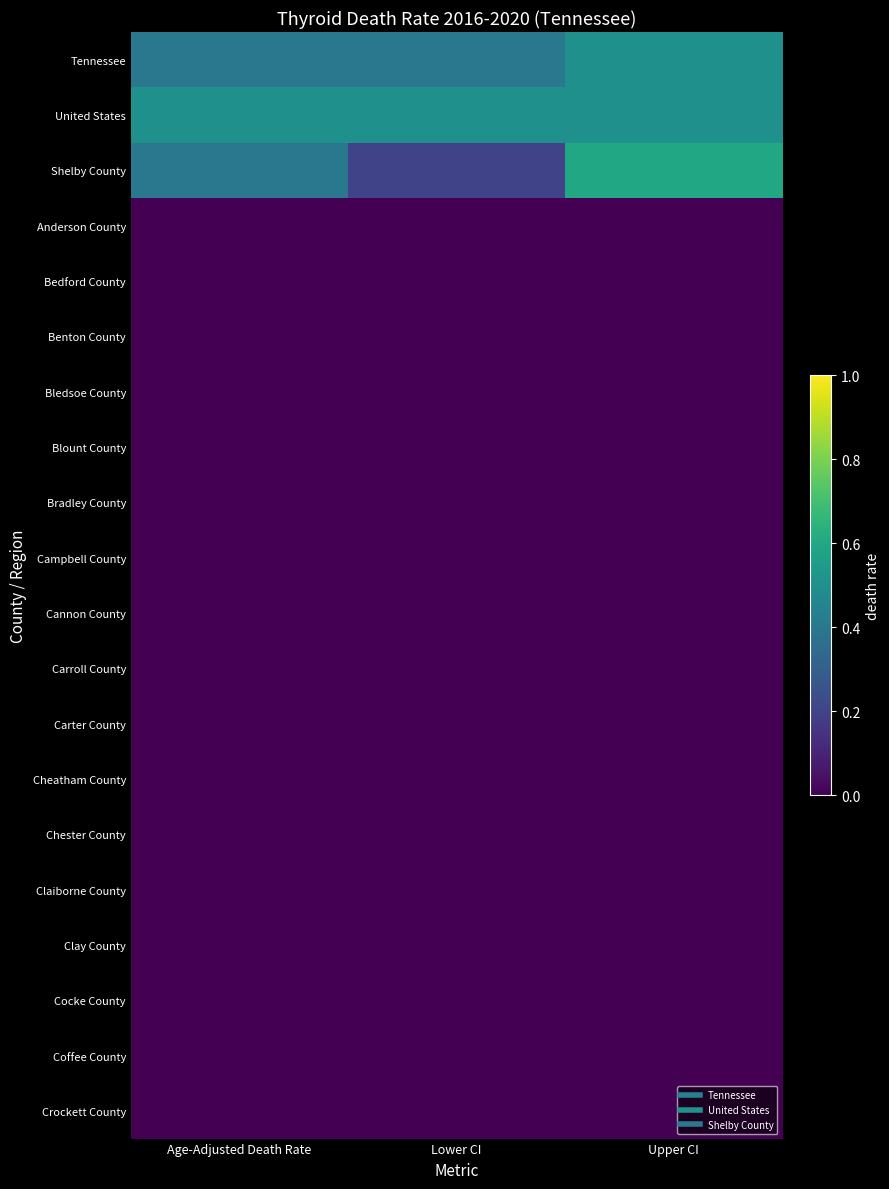

List the series in order of their peak value, highest first.

Shelby County, Tennessee, United States, Anderson County, Bedford County, Benton County, Bledsoe County, Blount County, Bradley County, Campbell County, Cannon County, Carroll County, Carter County, Cheatham County, Chester County, Claiborne County, Clay County, Cocke County, Coffee County, Crockett County